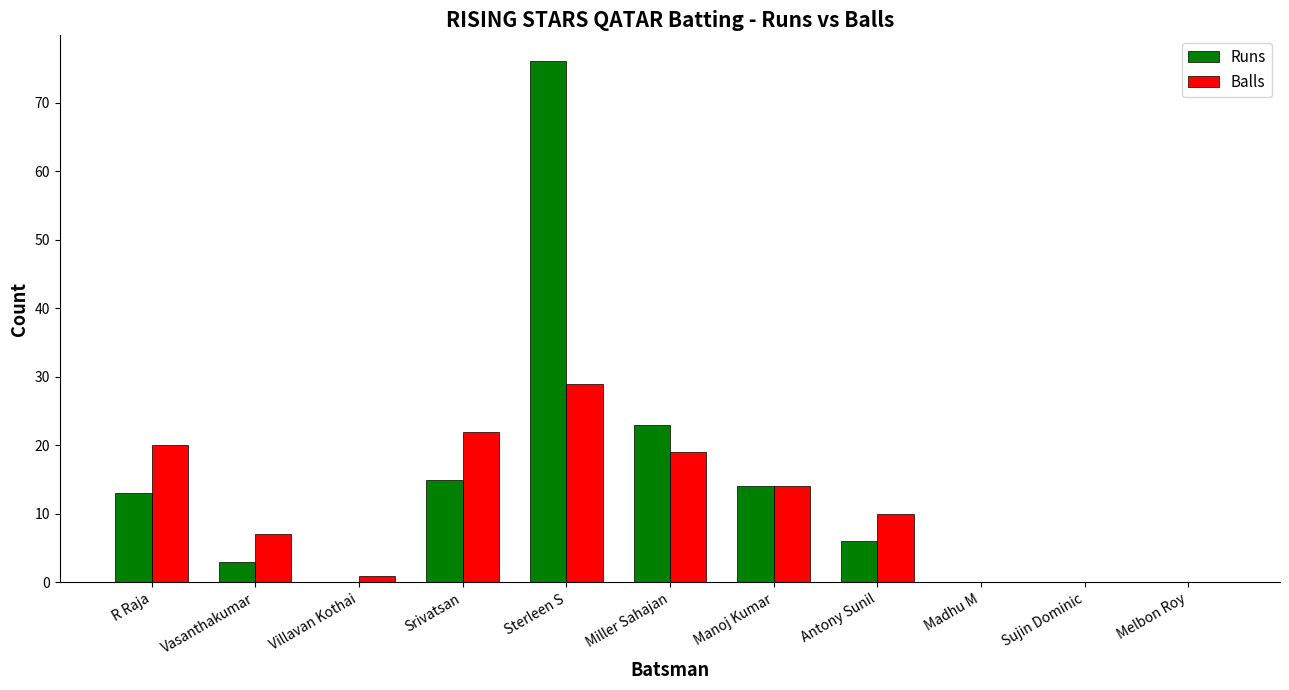

The value of Balls at Antony Sunil is 16. True or false?

False